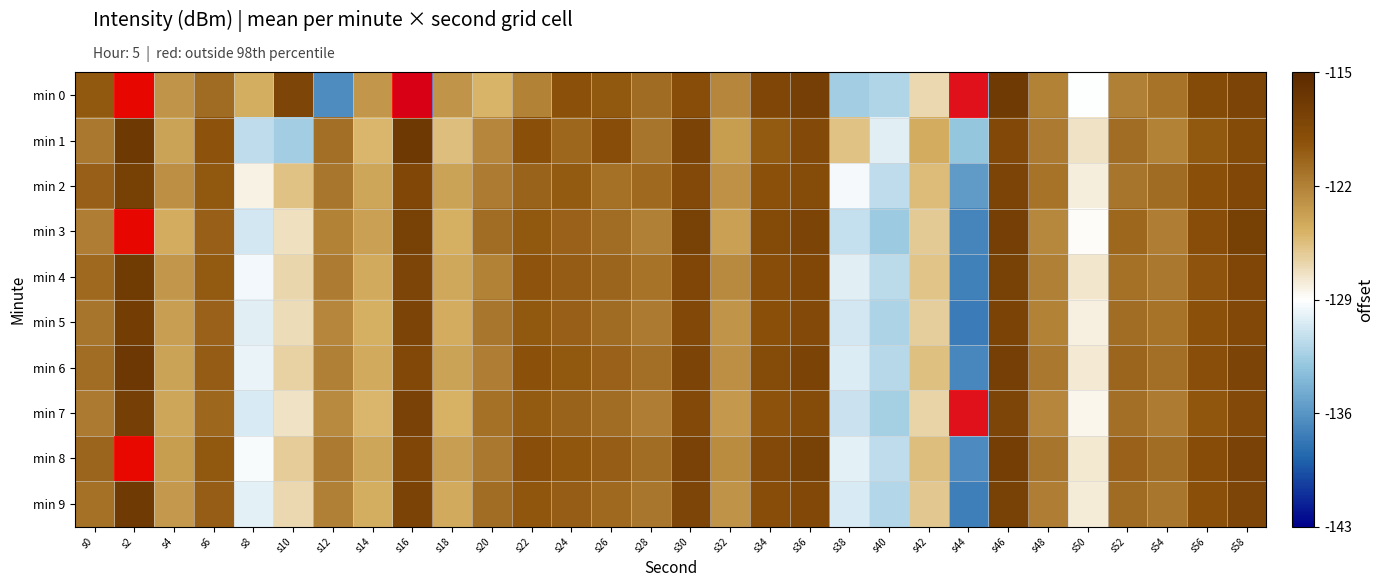

At which category is the sum across all series the highest?

s2